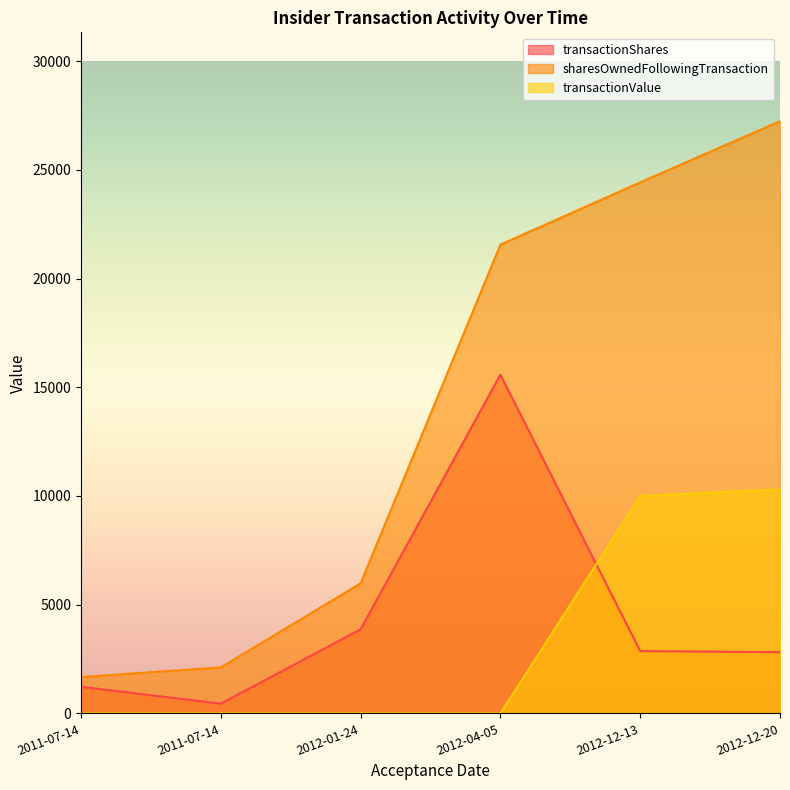

Reading right to left, what are all the values shown in this chart?

transactionShares: 2011-07-14=1222	2011-07-14=446	2012-01-24=3865	2012-04-05=15579	2012-12-13=2863	2012-12-20=2815
sharesOwnedFollowingTransaction: 2011-07-14=1669	2011-07-14=2115	2012-01-24=5980	2012-04-05=21559	2012-12-13=24422	2012-12-20=27237
transactionValue: 2011-07-14=0	2011-07-14=0	2012-01-24=0	2012-04-05=0	2012-12-13=9992	2012-12-20=10303